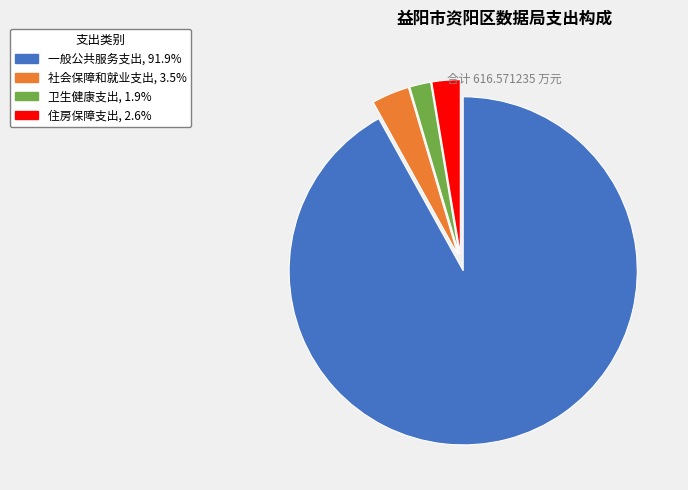

Count the number of slices in the pie.

4